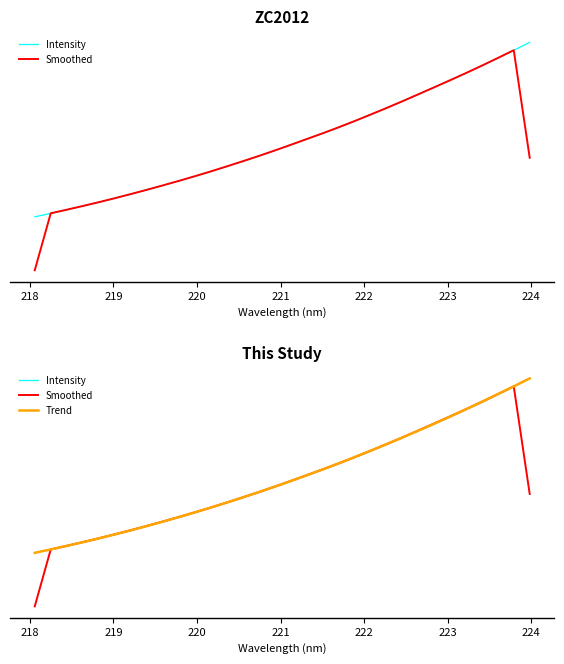

What is the value of the Intensity point at the 25th from the left?

3860.6